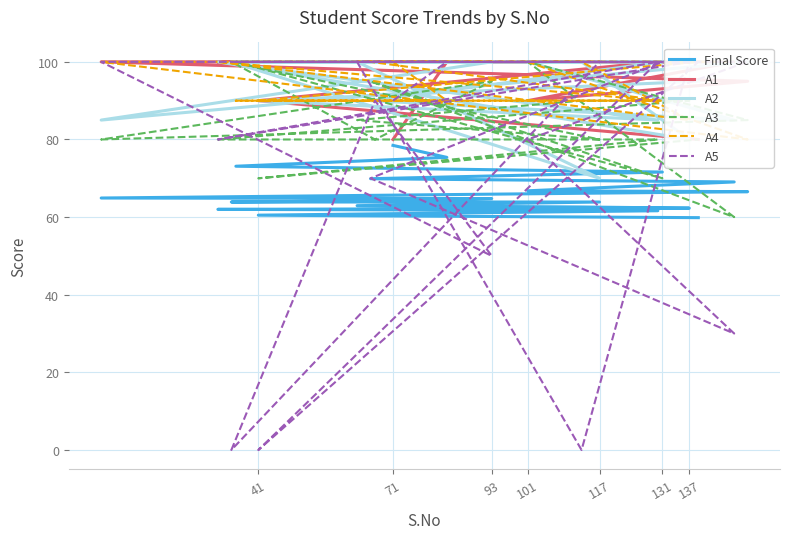

The A4 series shows 142.8 at 131. True or false?

False